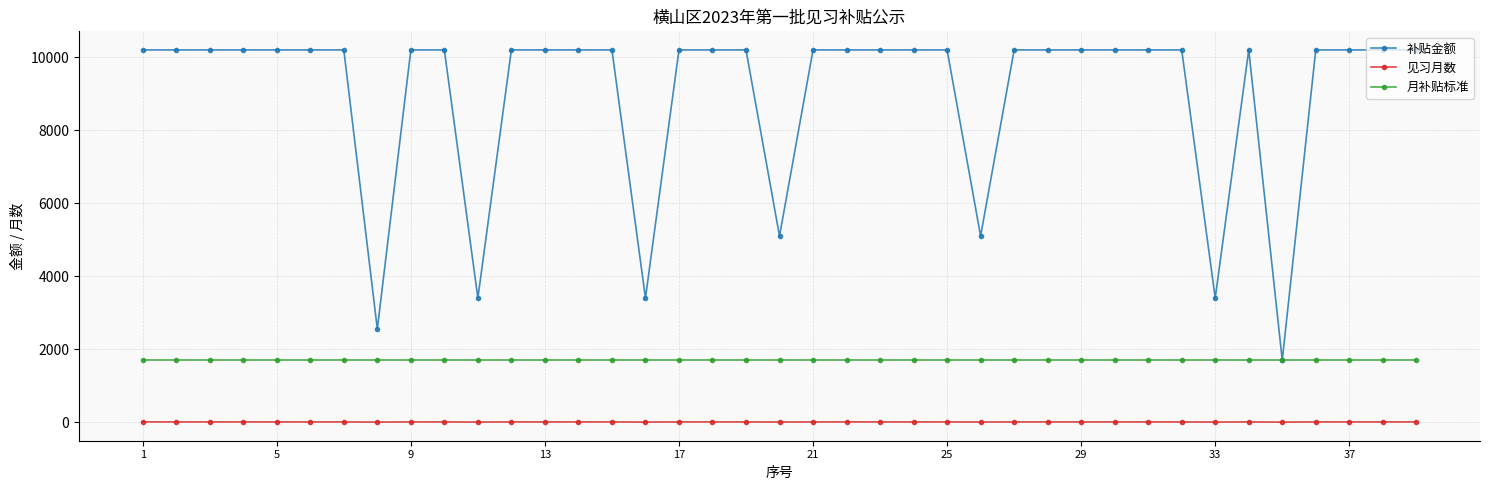

At how many categories does at least one series exceed 9522?

32